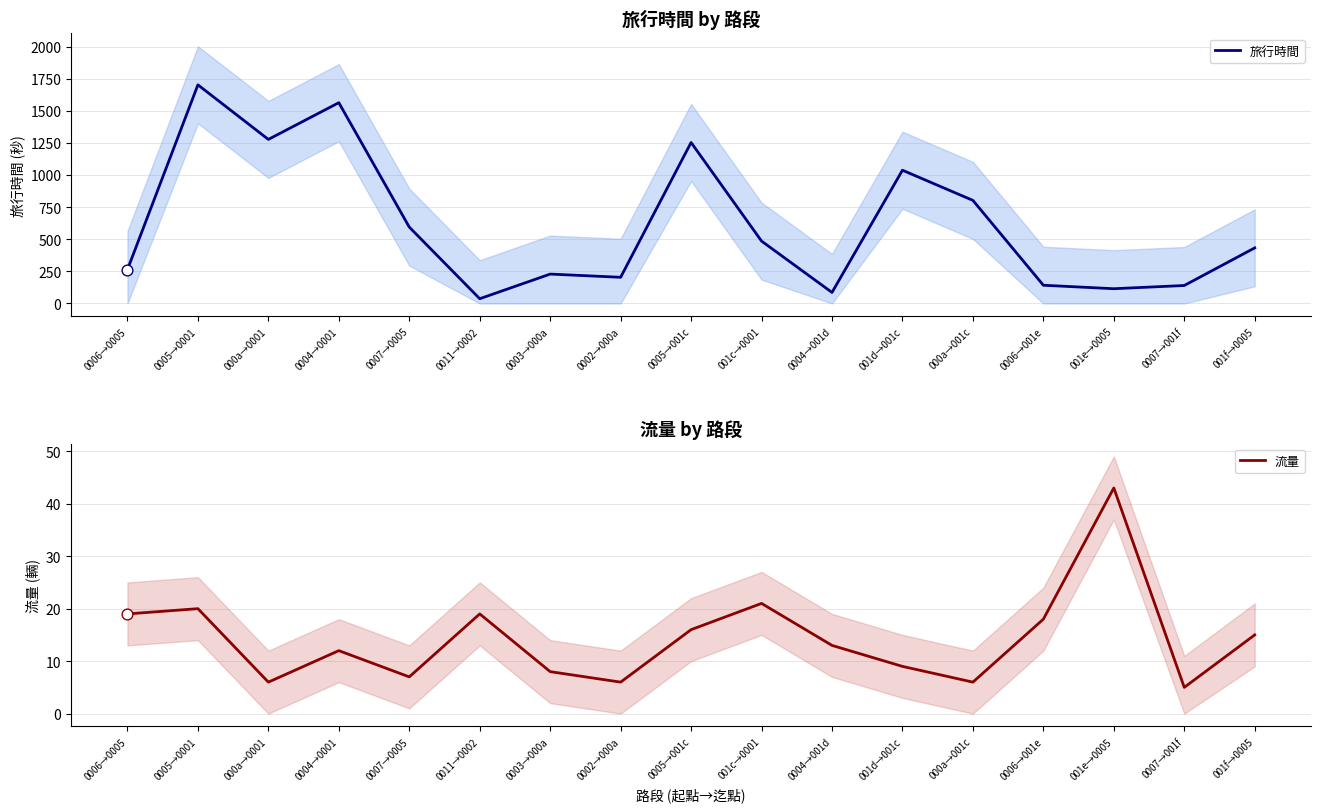

Which series reaches the maximum Y coordinate?

旅行時間